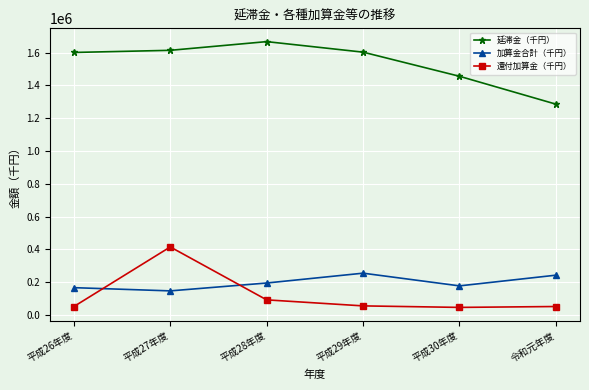

How many lines are shown in the chart?

3